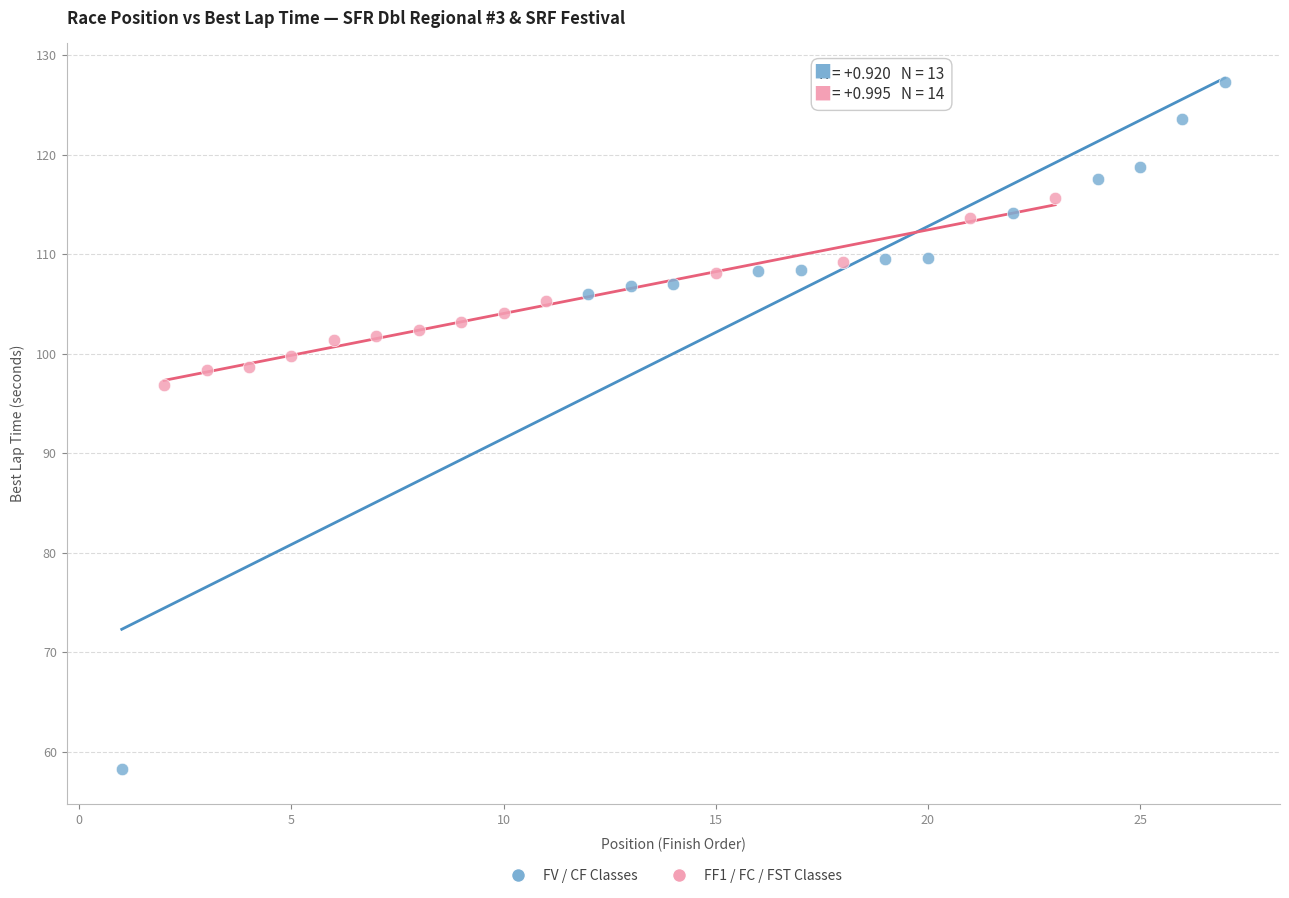

Which series contains the highest Y value?

FV / CF Classes